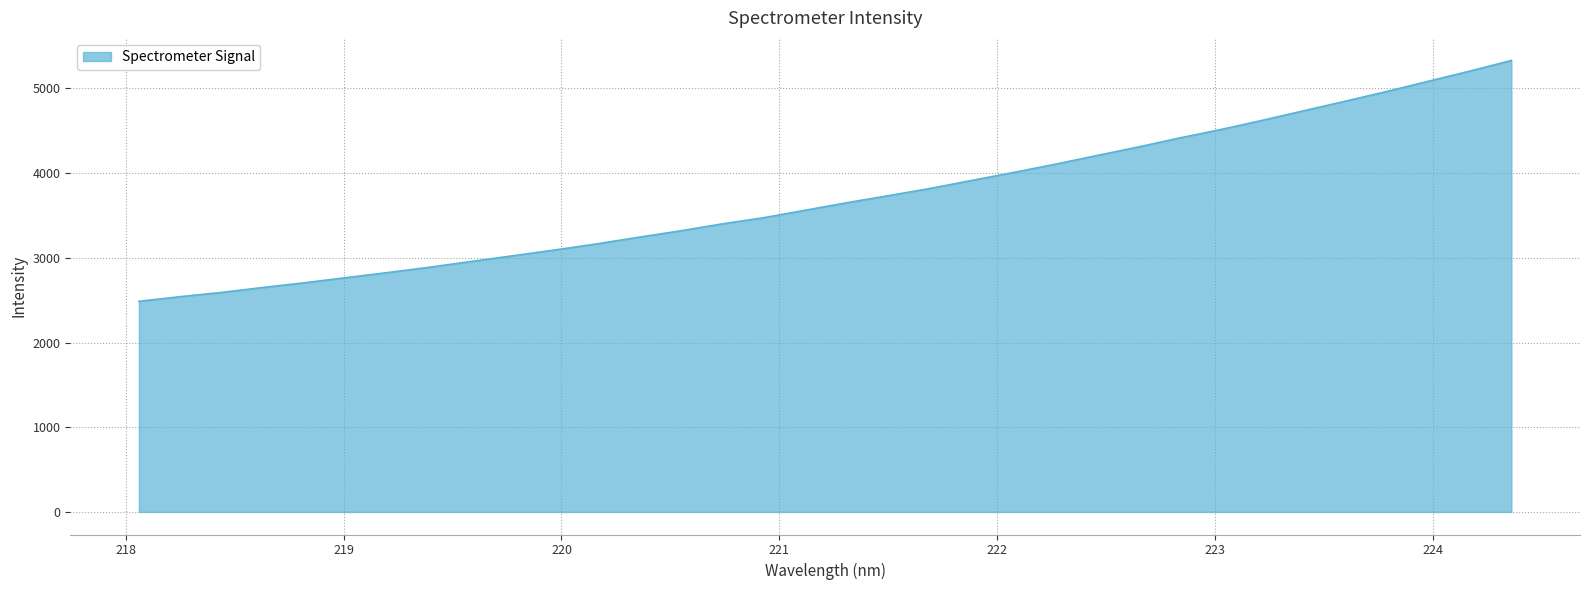

What is the minimum value shown in the chart?

2486.3